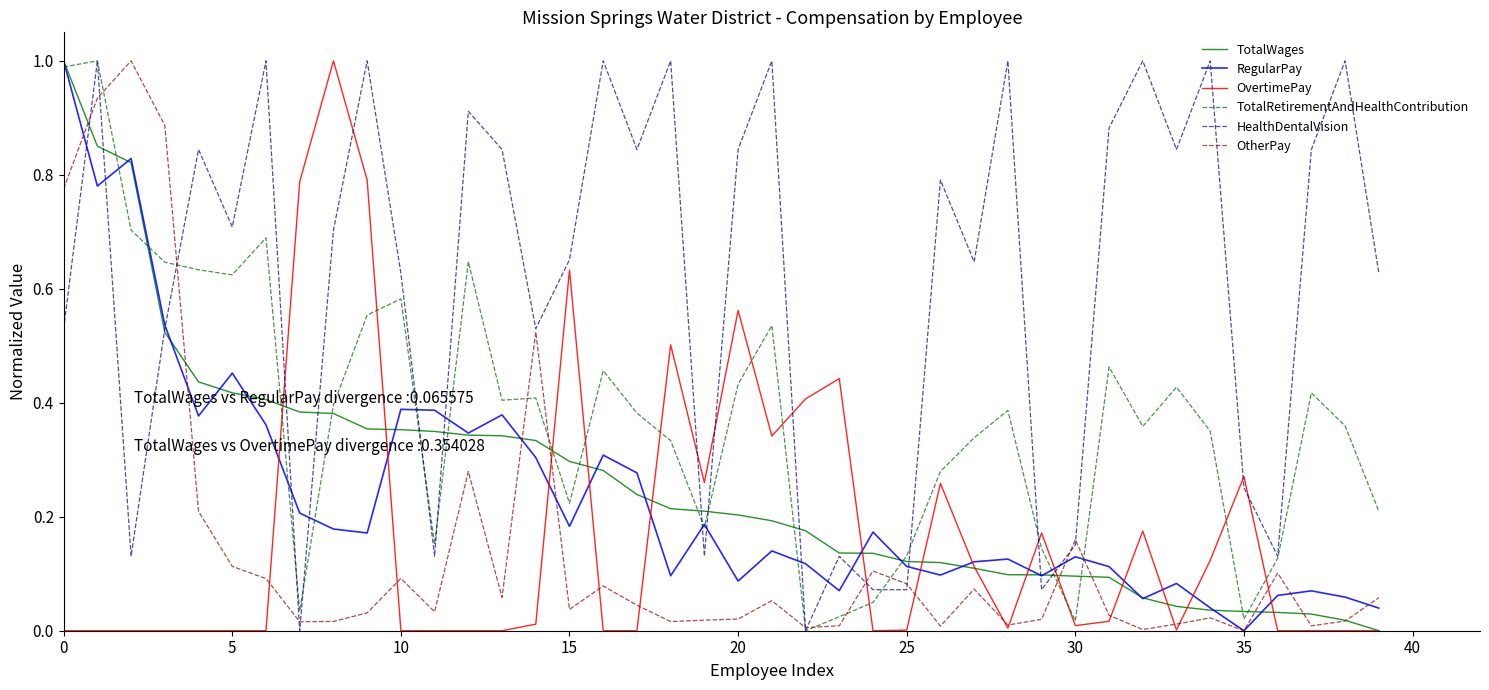

Which series has the largest total across all categories?

HealthDentalVision